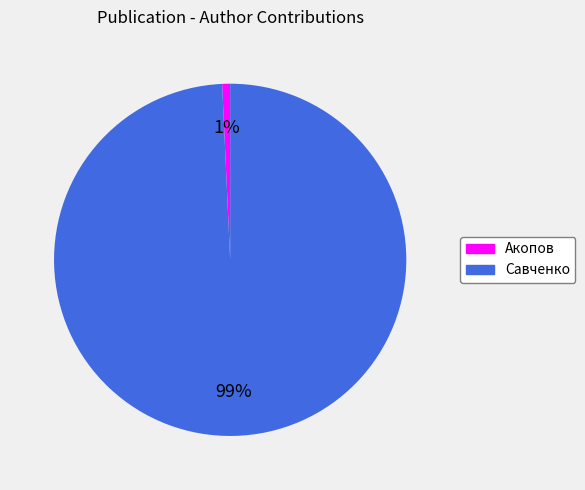

To the nearest percent, what is the combined percentage of Акопов and Савченко?

100%